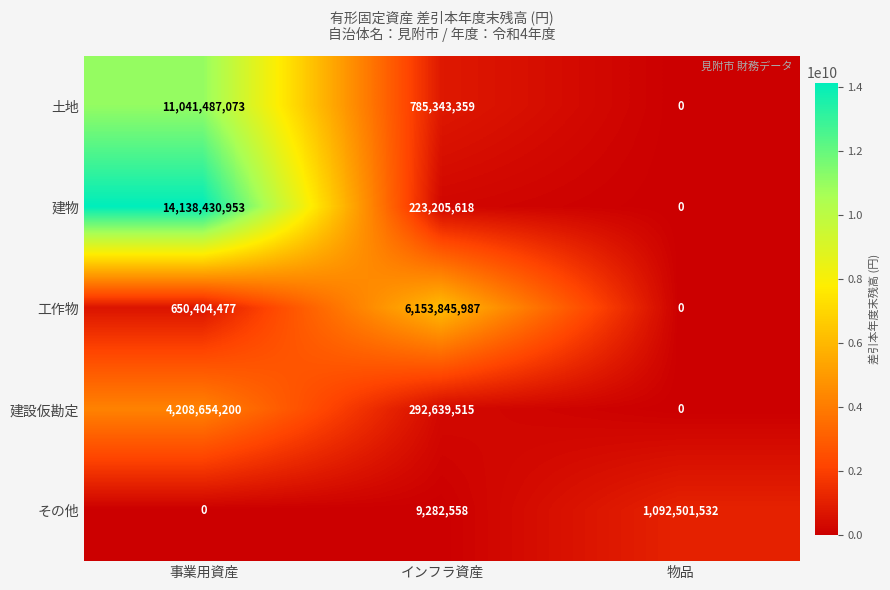

Count the number of categories in the chart.

3